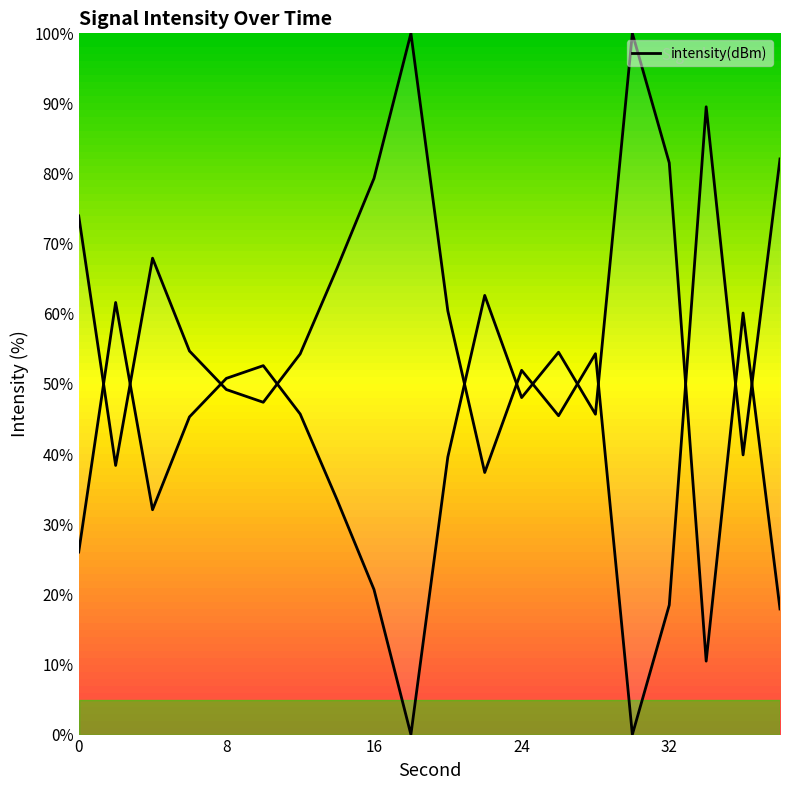

How many values are above zero?

19